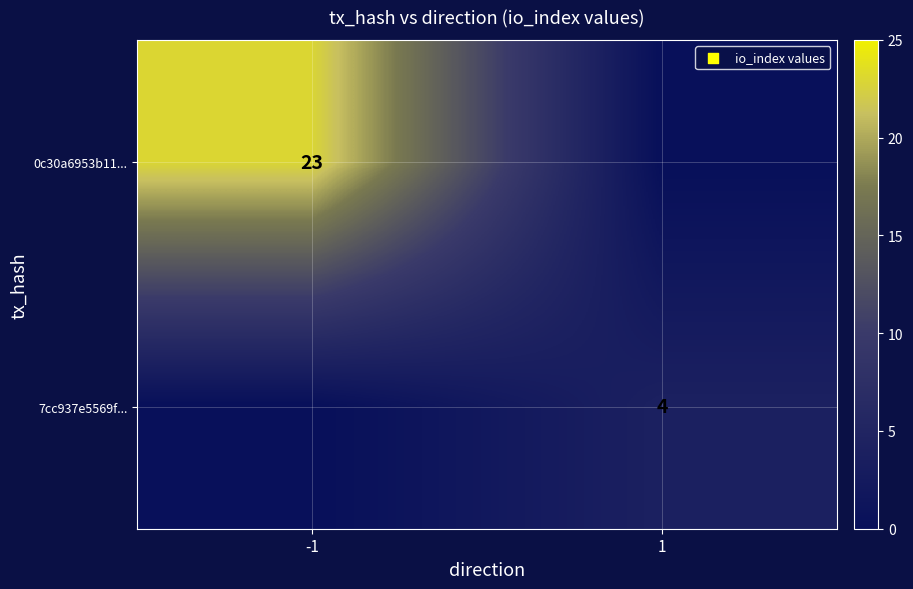

What is the total value across all series at -1?

23